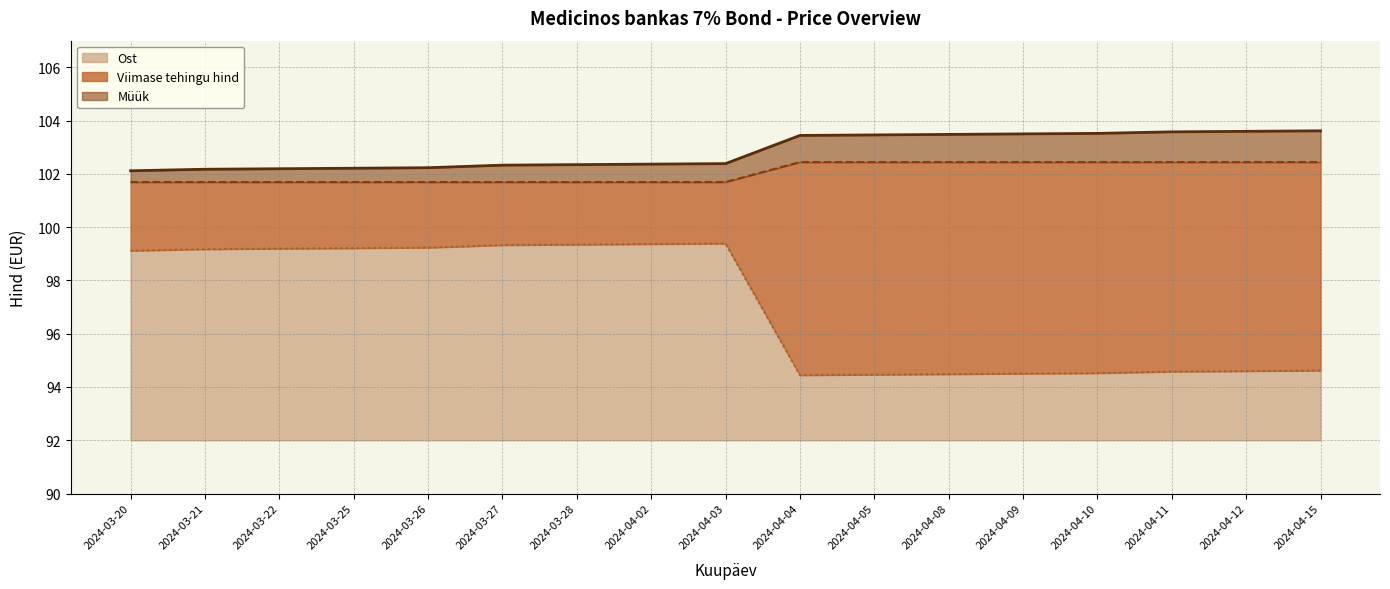

Where is Ost nearest to the value 96?

2024-04-15